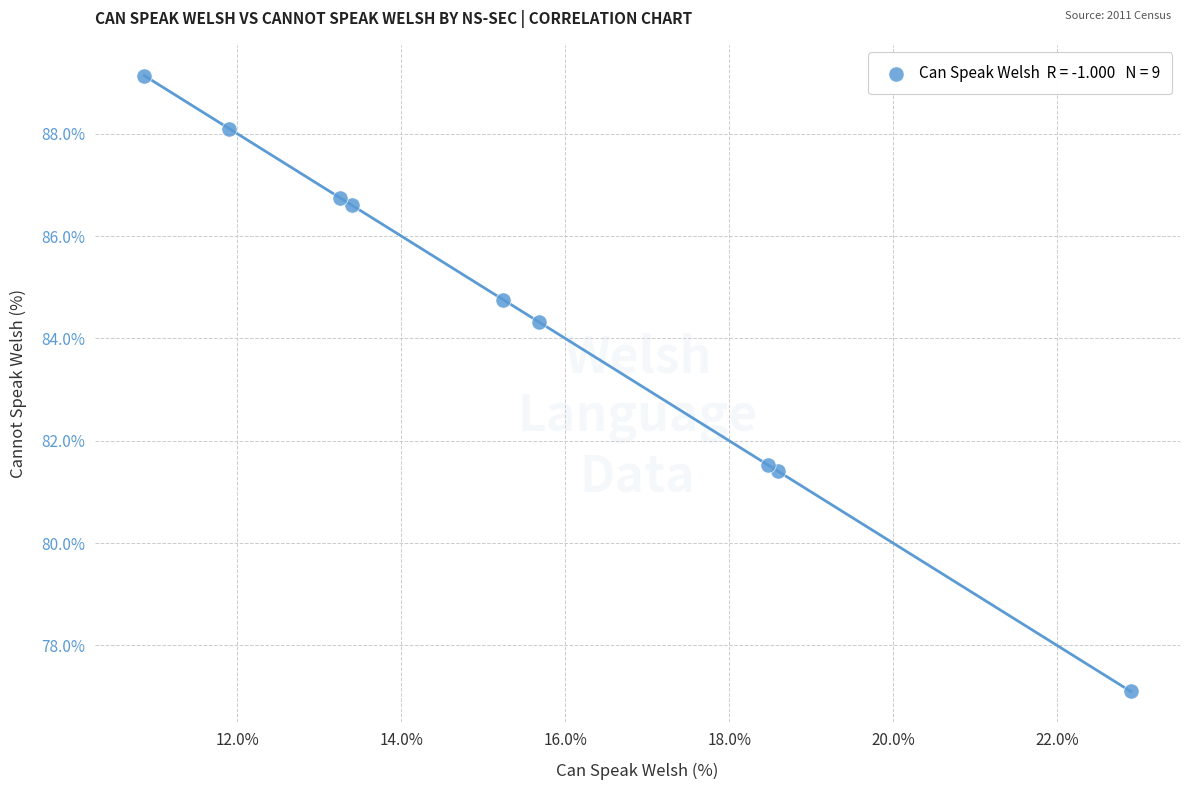

What Y value in the scatter plot is closest to 83?

84.3